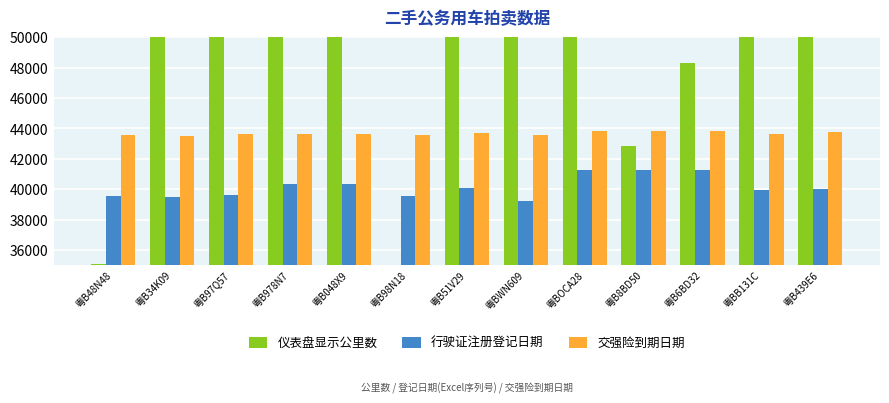

Reading left to right, list all the values displayed in this chart.

仪表盘显示公里数: 35071	73406	99735	97695	80447	24246	182229	90209	64343	42868	48278	86014	64353
行驶证注册登记日期: 39538	39464	39594	40326	40326	39548	40074	39202	41272	41279	41272	39953	40004
交强险到期日期: 43551	43481	43611	43620	43620	43570	43720	43582	43825	43825	43825	43660	43790